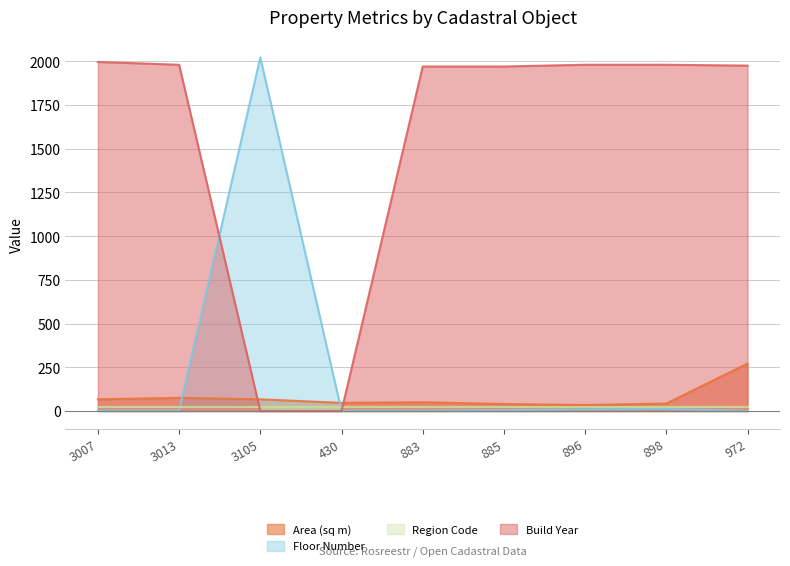

What is the average value of the Floor Number series?

228.6